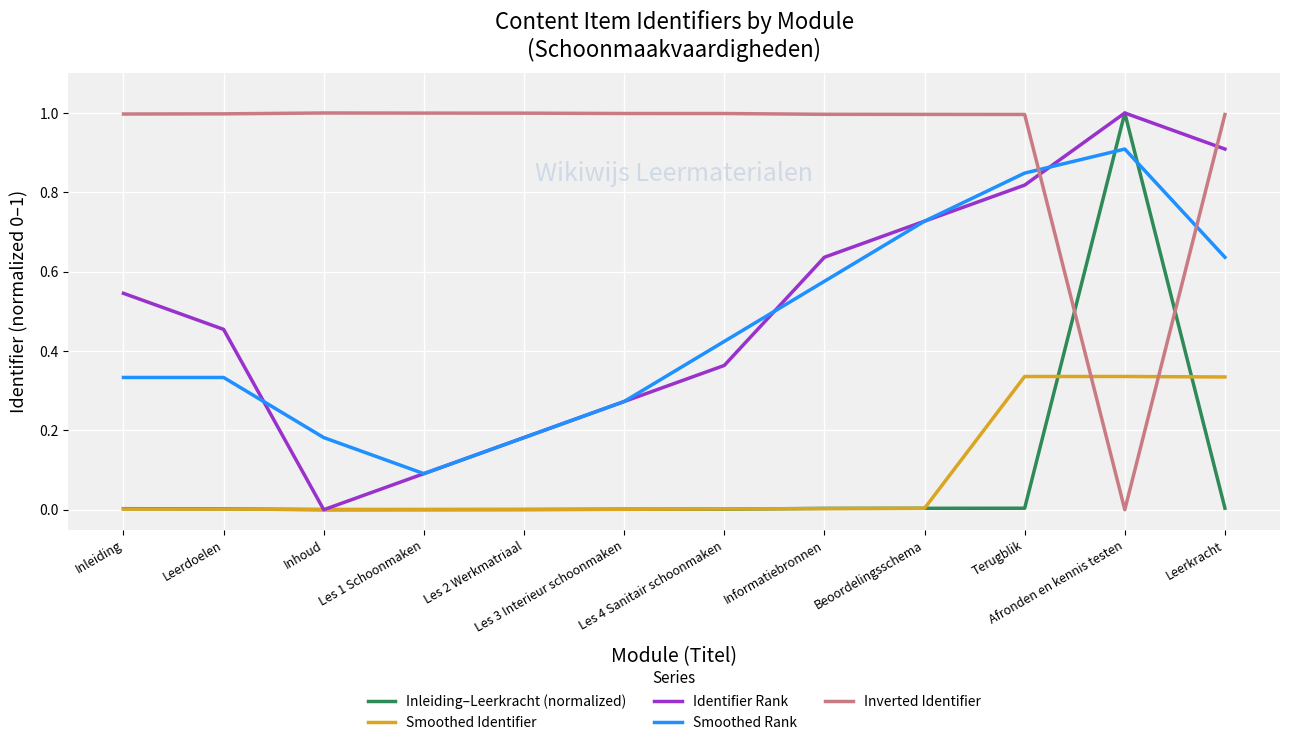

Is the value of Smoothed Rank at Inhoud greater than the value of Inleiding–Leerkracht (normalized) at Afronden en kennis testen?

No